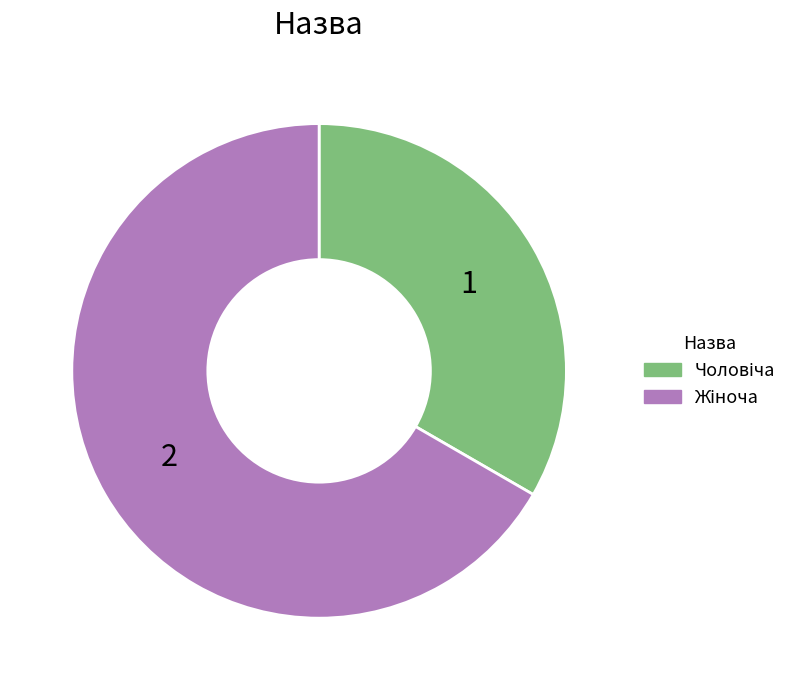

Is there any slice that represents more than half of the pie?

Yes